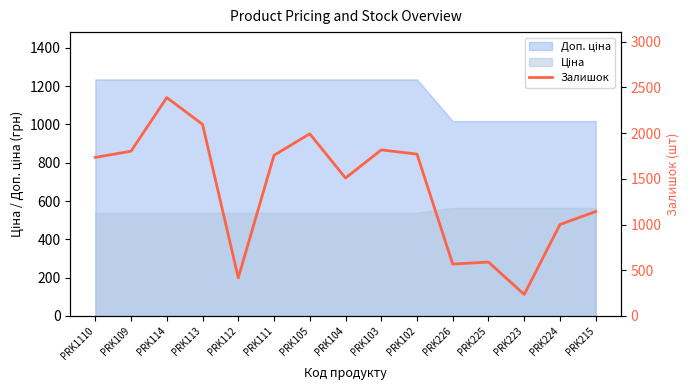

What is the label of the 11th point from the left?

PRK226